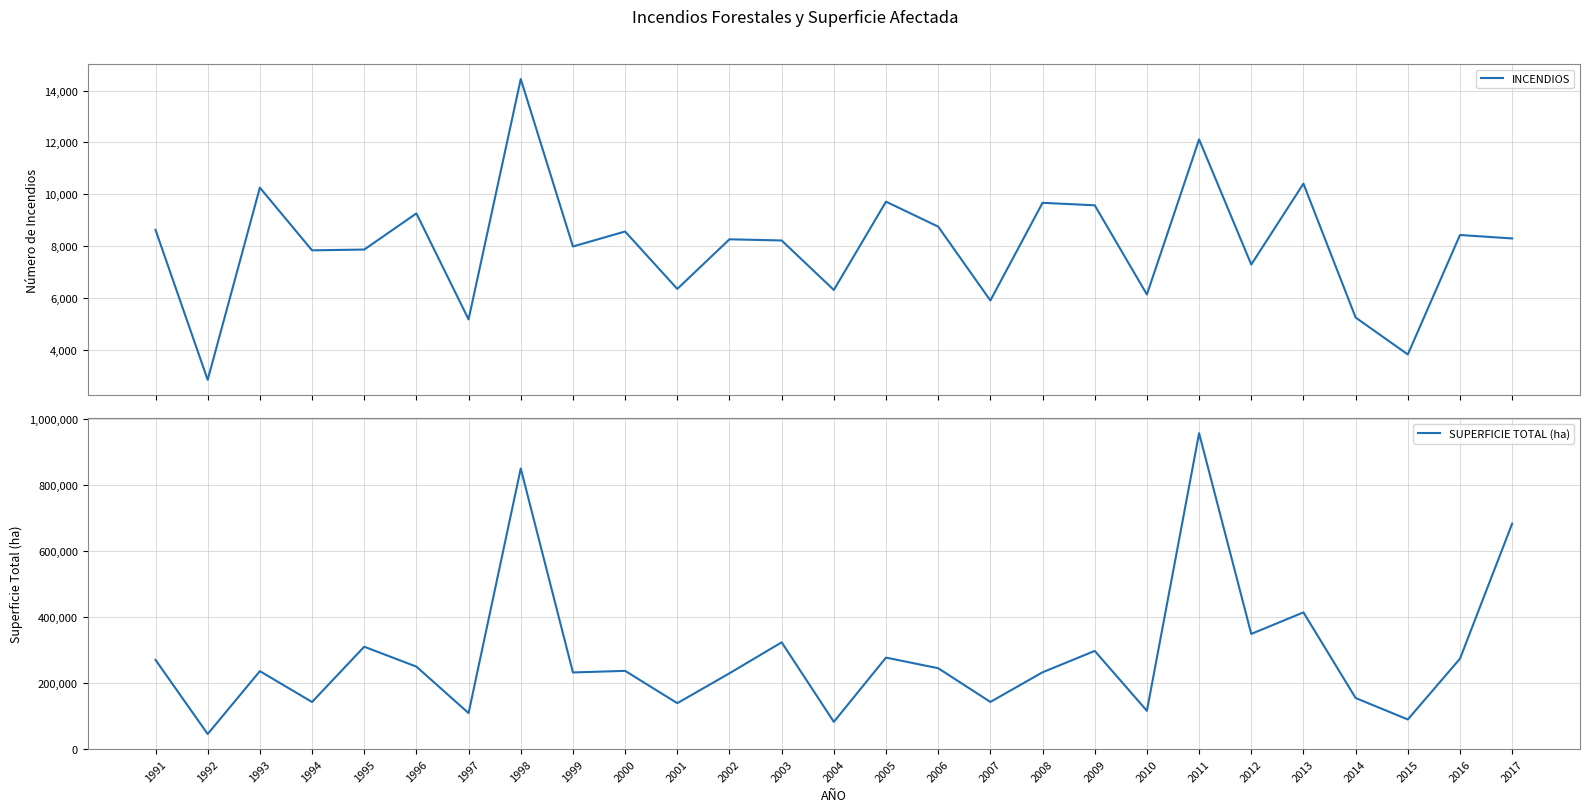

What is the maximum value for SUPERFICIE TOTAL (ha)?

956405.0